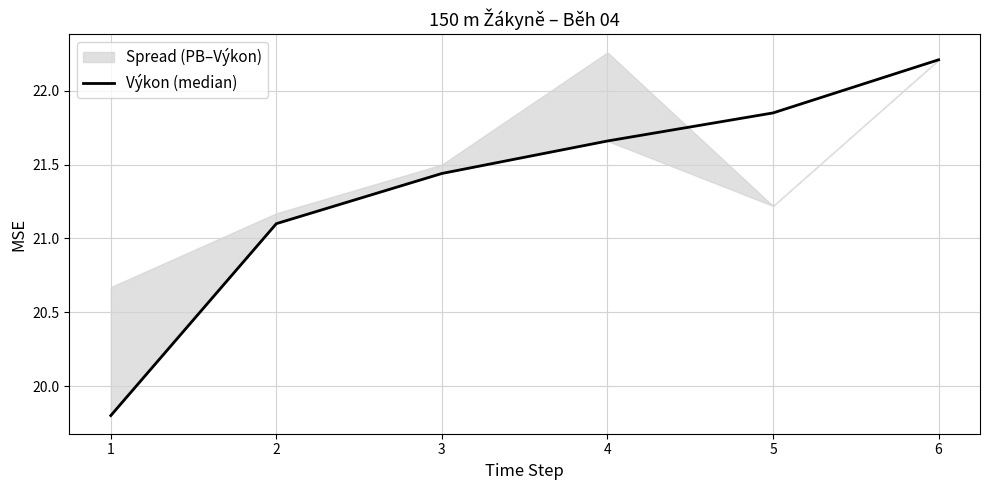

True or false: the data has more than 2 interior local peaks.

False